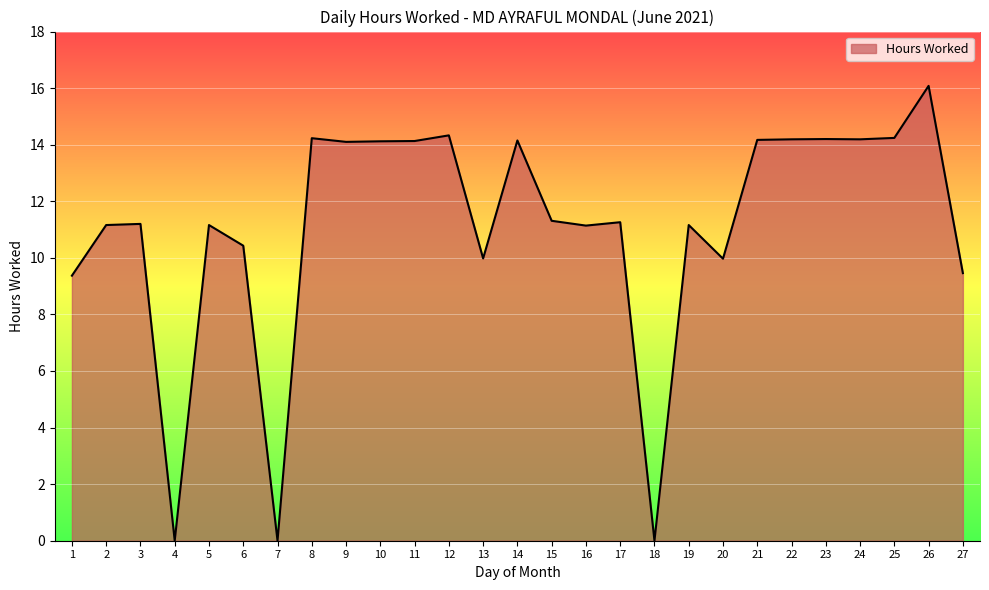

Which category has the highest value across all series?

26